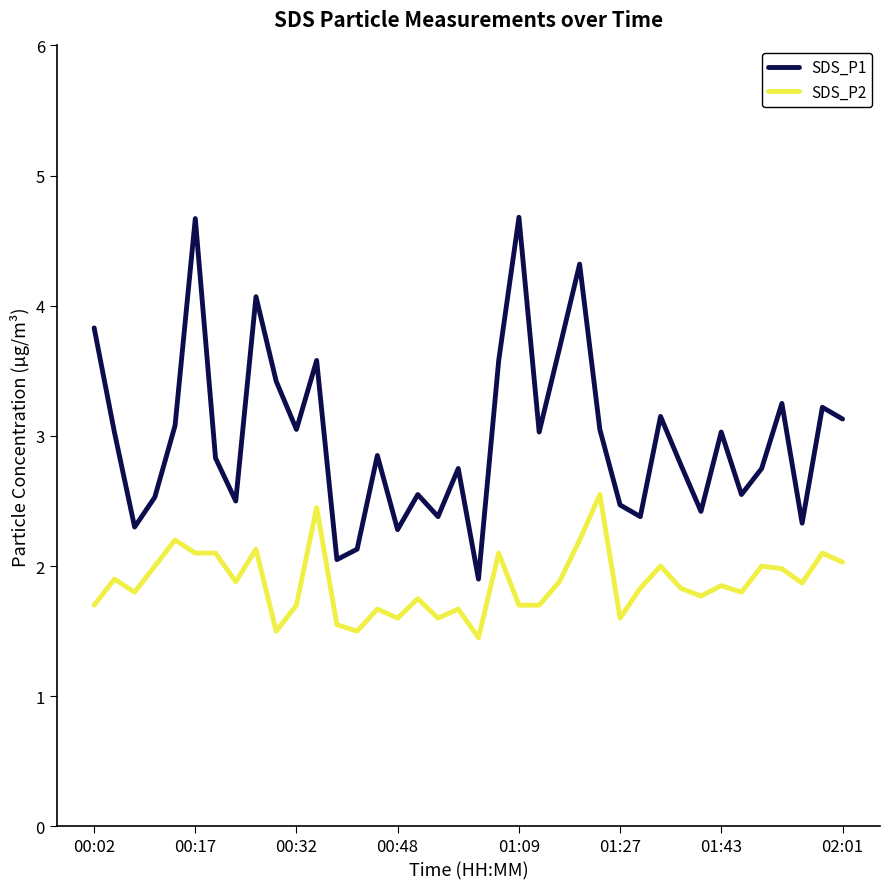

List the series in order of their overall mean, lowest first.

SDS_P2, SDS_P1